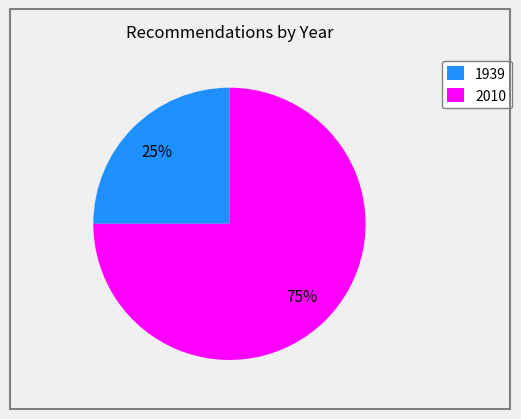

Rank the categories by value from highest to lowest.

2010, 1939